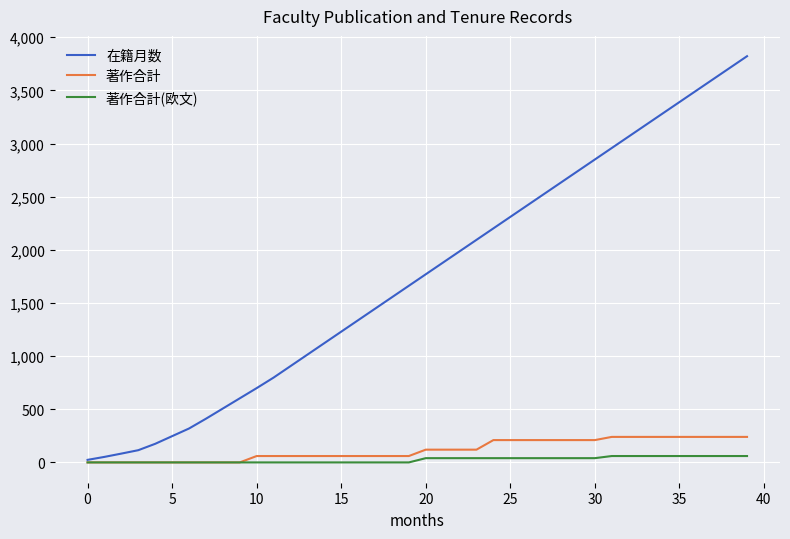

What are all the series names shown in the legend?

在籍月数, 著作合計, 著作合計(欧文)